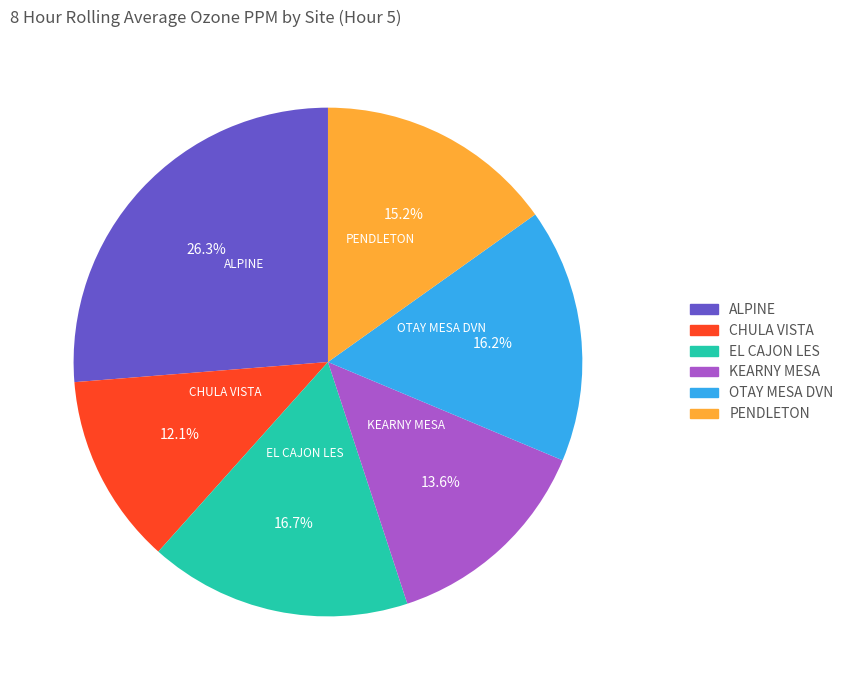

To the nearest percent, what portion does CHULA VISTA represent?

12%